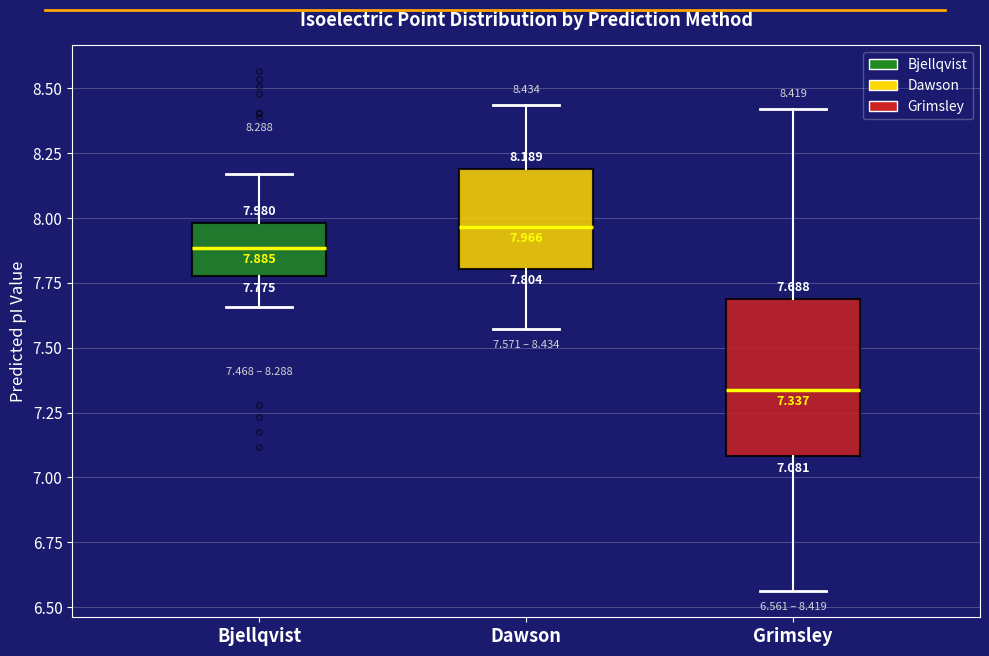

Which box has the lowest median line?

Grimsley